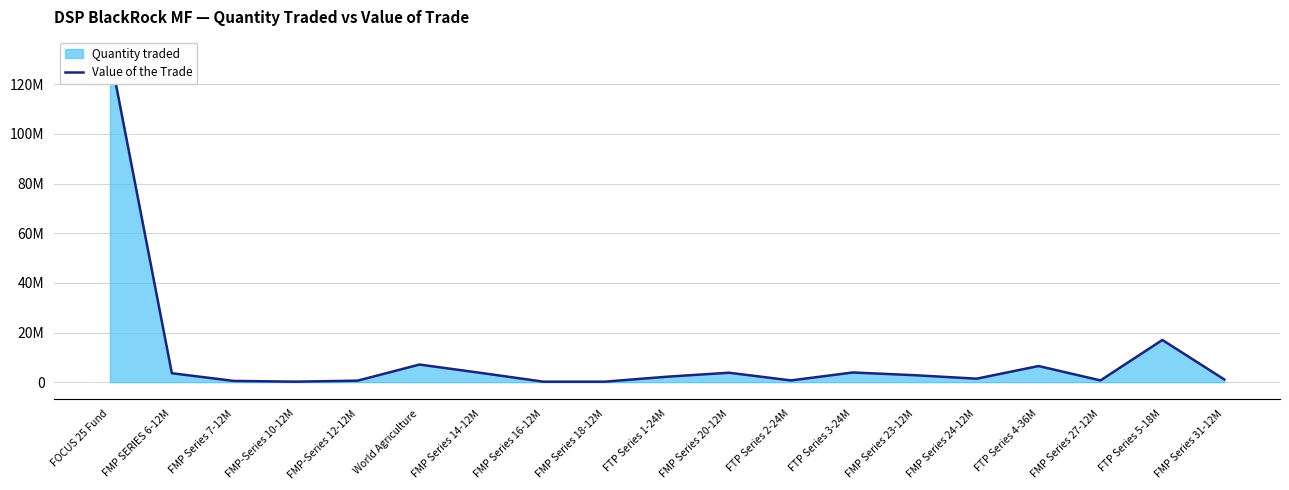

How many points are higher than both their immediate neighbors (excluding endpoints)?

5